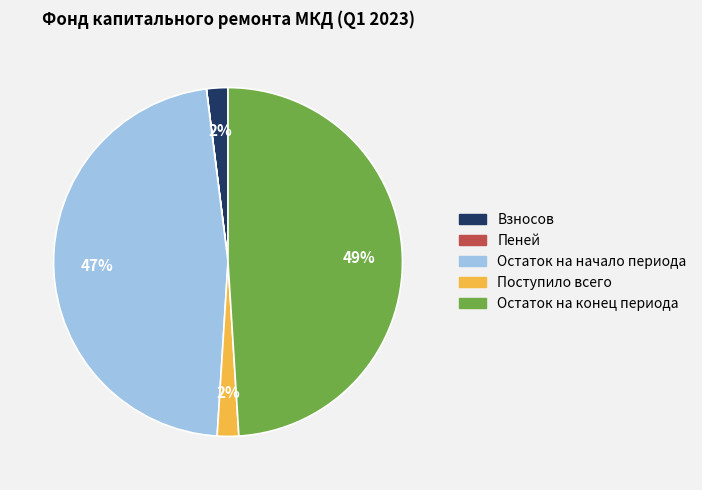

What percentage is the Остаток на начало периода slice, to the nearest percent?

47%